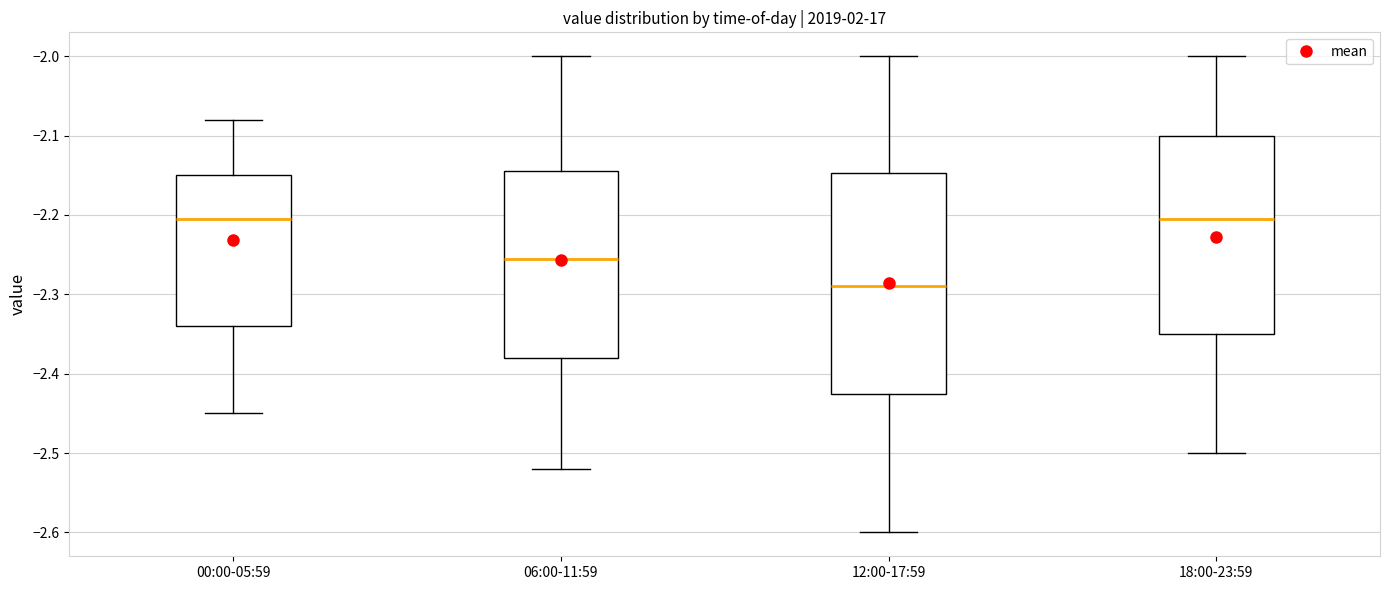

Reading left to right, read every box against the y-axis: the position of its median line, the range the box covers, and the ends of its whiskers. The values are not printed on the chart, so give them approximately, as read against the axis.

00:00-05:59: median -2.20, box -2.34 to -2.15, whiskers -2.45 to -2.08
06:00-11:59: median -2.25, box -2.38 to -2.14, whiskers -2.52 to -2.00
12:00-17:59: median -2.29, box -2.42 to -2.15, whiskers -2.60 to -2.00
18:00-23:59: median -2.20, box -2.35 to -2.10, whiskers -2.50 to -2.00